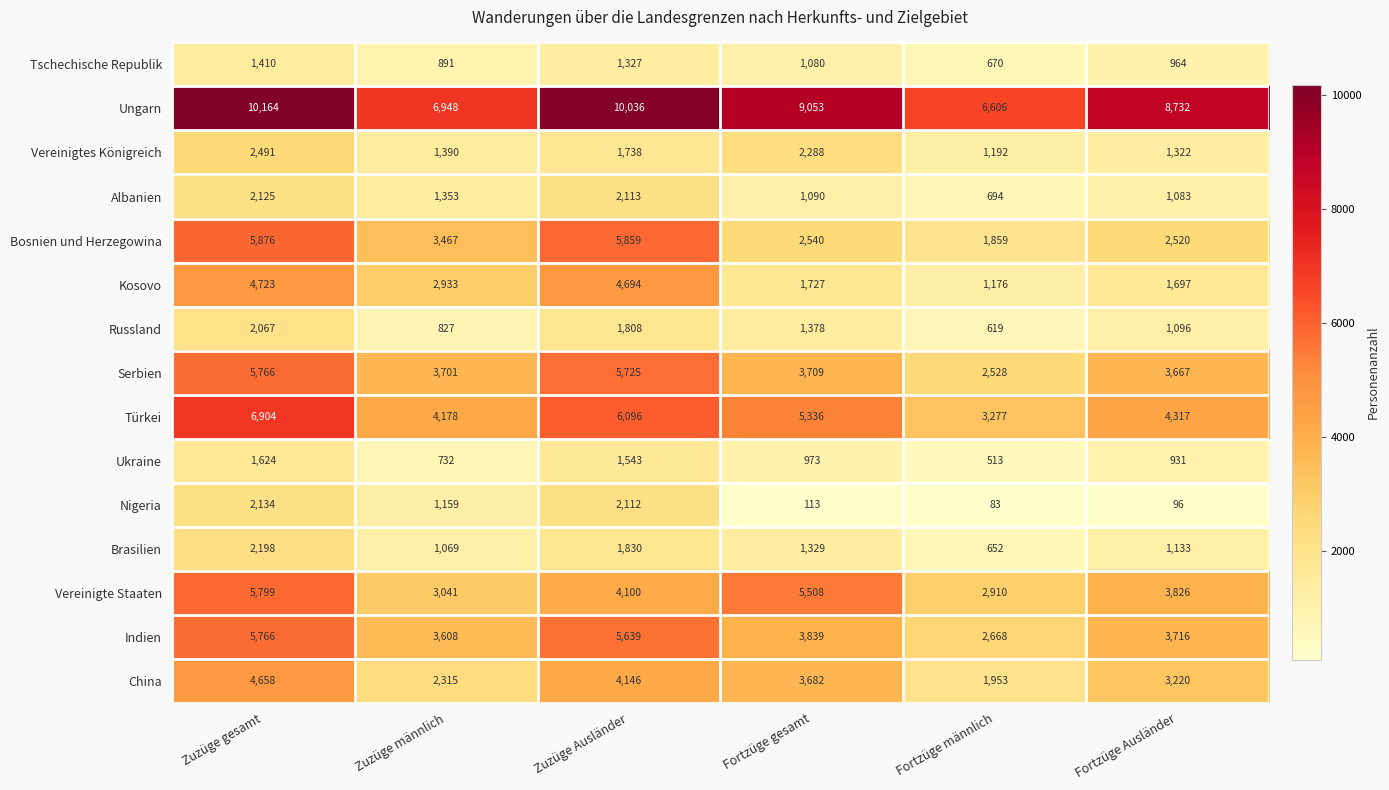

How many series are shown in this chart?

15